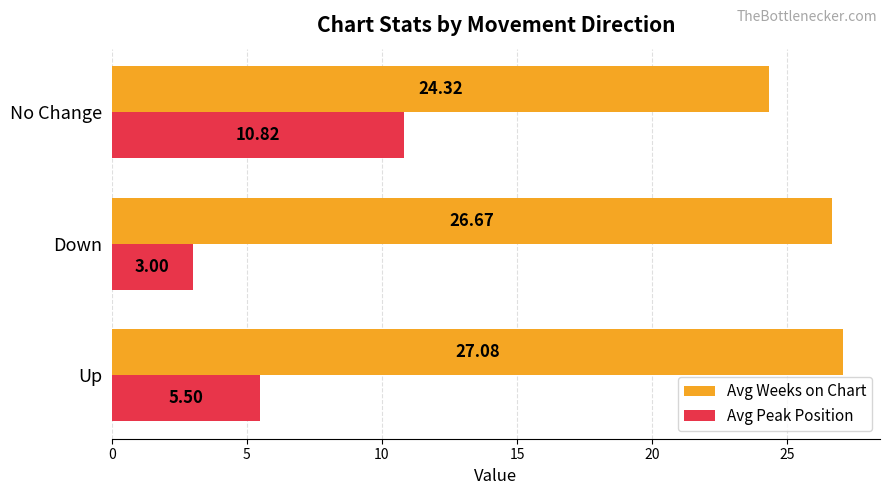

At how many categories does at least one series exceed 19?

3